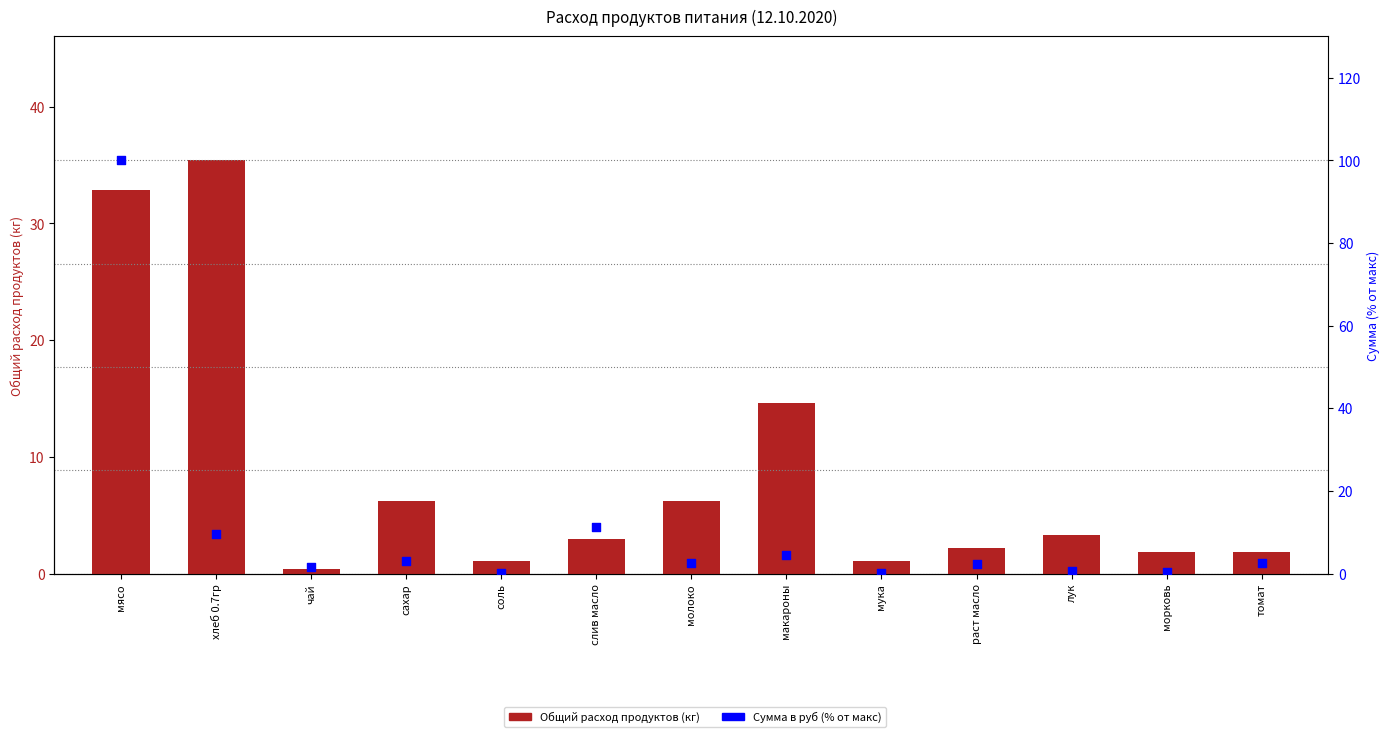

What are all the series names shown in the legend?

Общий расход продуктов (кг), Сумма в руб (% от макс)